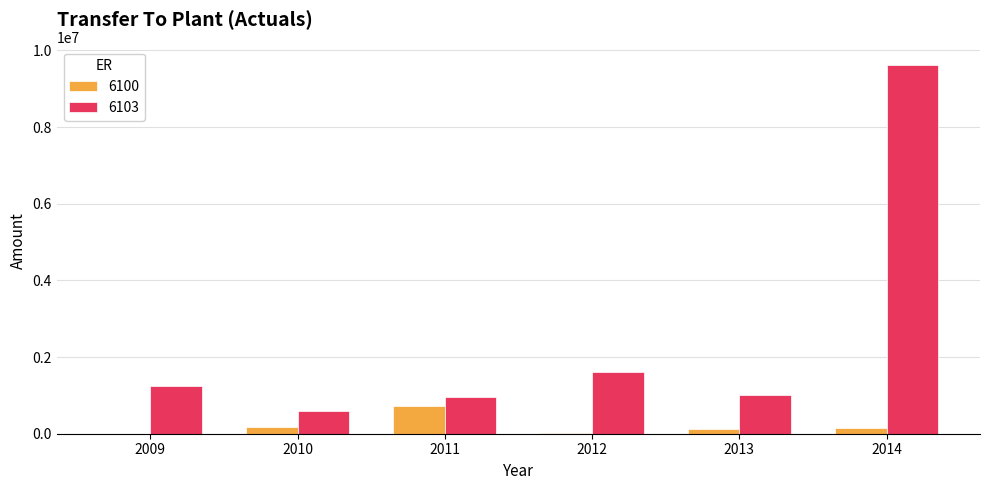

Where does the 6103 series first go above 1237498?

2009